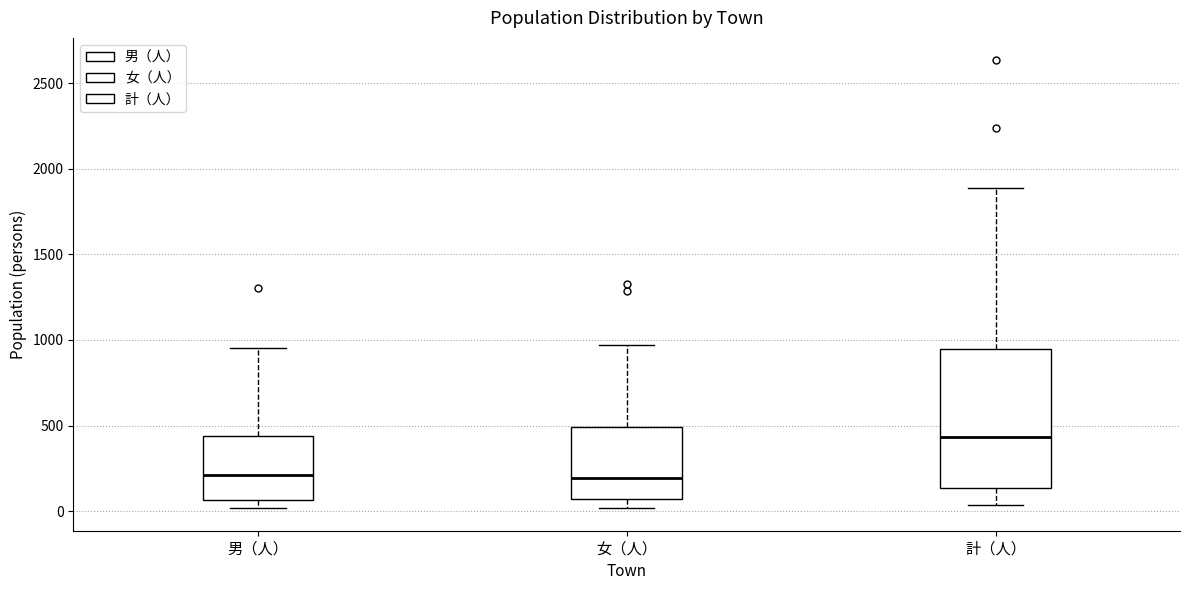

Reading left to right, transcribe this box plot: for each box, give where its median line is, the range the box spans, and where its two whiskers end, as read against the y-axis. The values are not printed on the chart, so give them approximately, as read against the axis.

男（人）: median 200, box 50 to 450, whiskers 0 to 950
女（人）: median 200, box 50 to 500, whiskers 0 to 950
計（人）: median 450, box 150 to 950, whiskers 50 to 1900